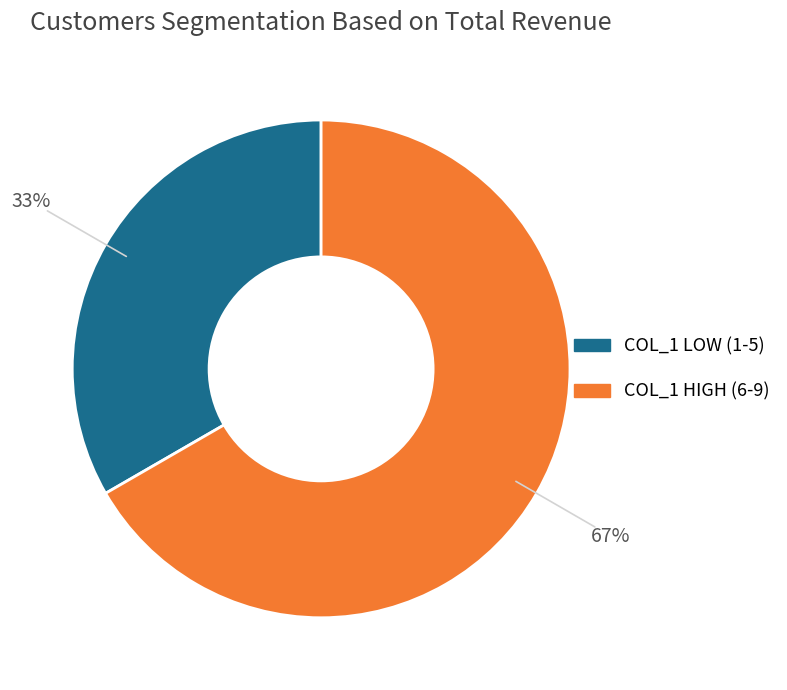

Does any single category account for the majority?

Yes